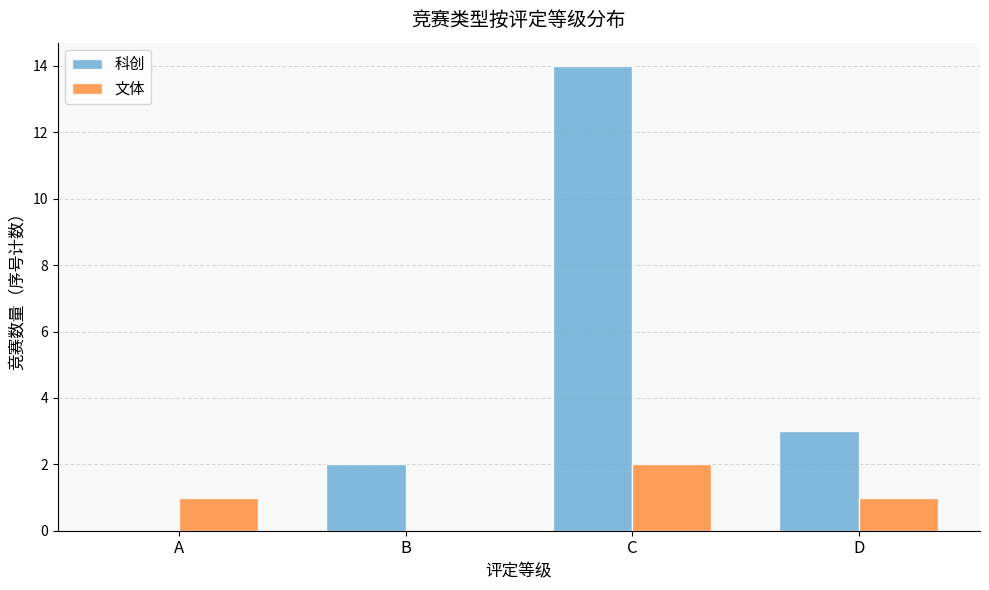

What are all the series names shown in the legend?

科创, 文体